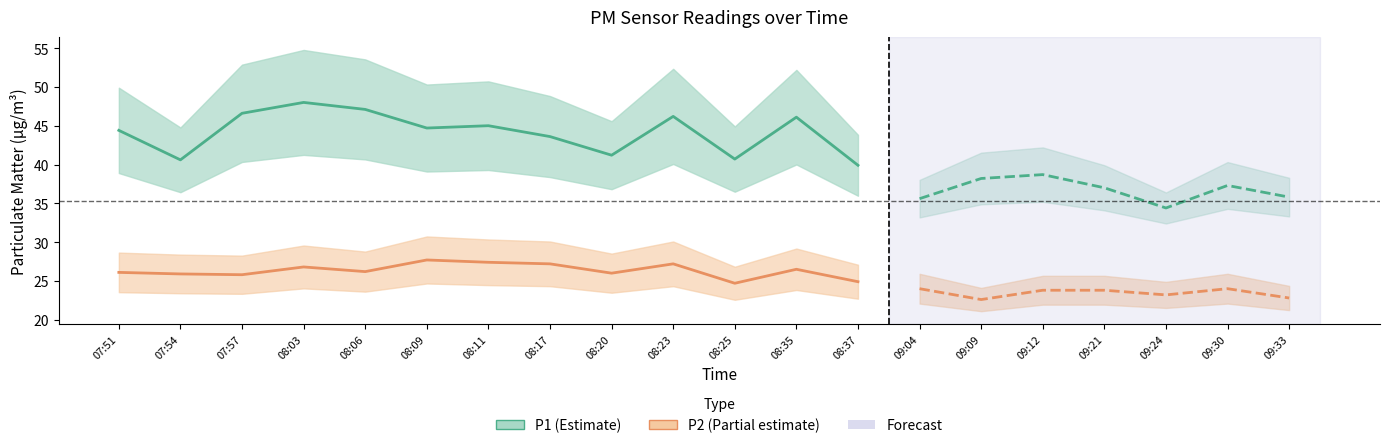

What position from the left is 07:54?

2